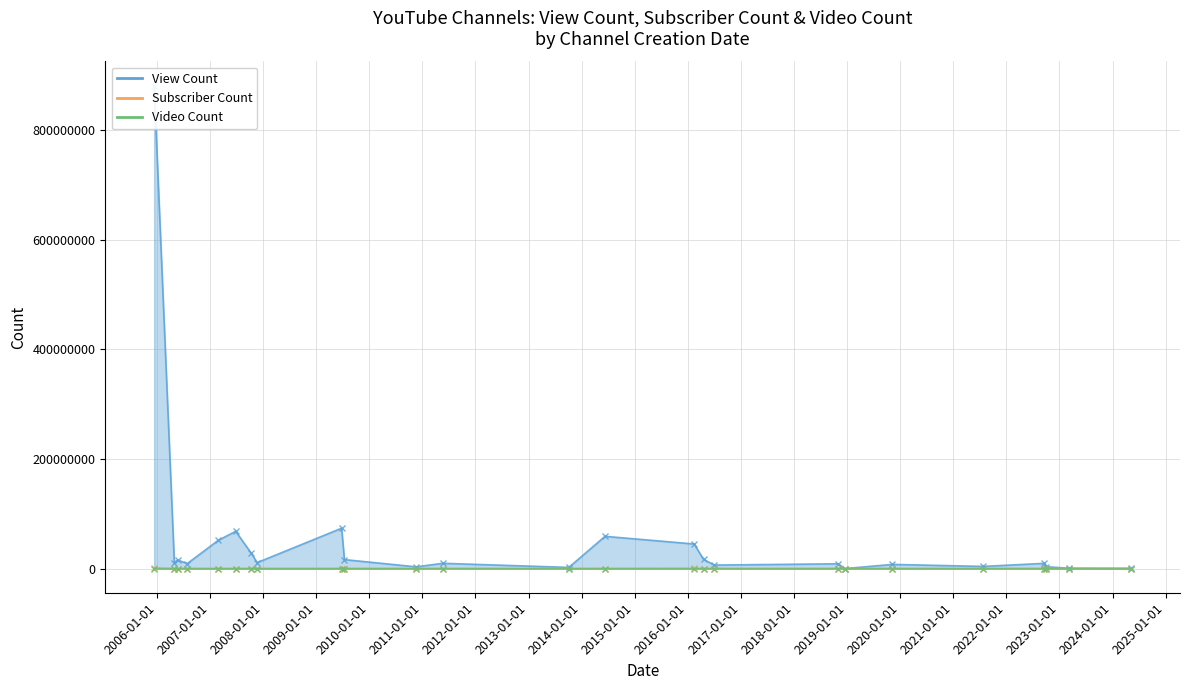

What position from the left is 2013-10-04?

13